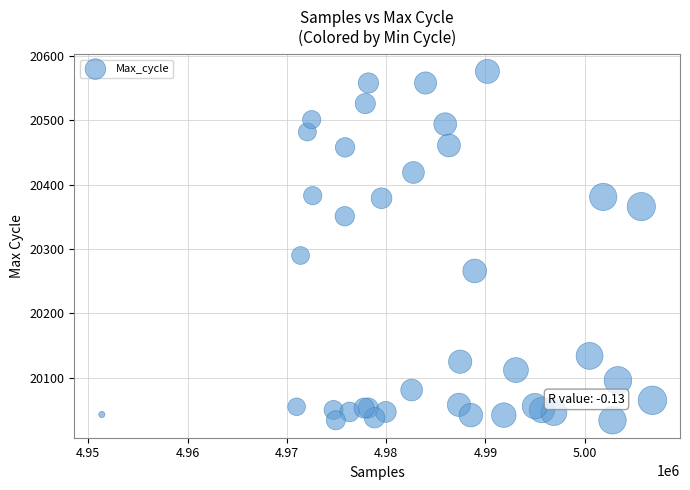

What Y value in the scatter plot is closest to 20305?

20290